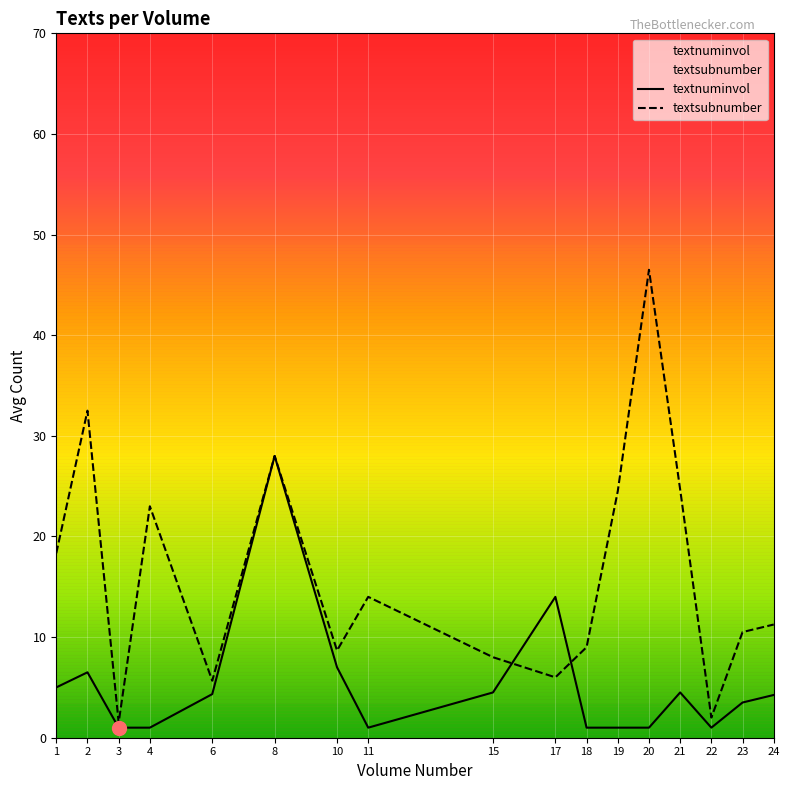

What is the sum of the textsubnumber values at 22 and 24?

13.2